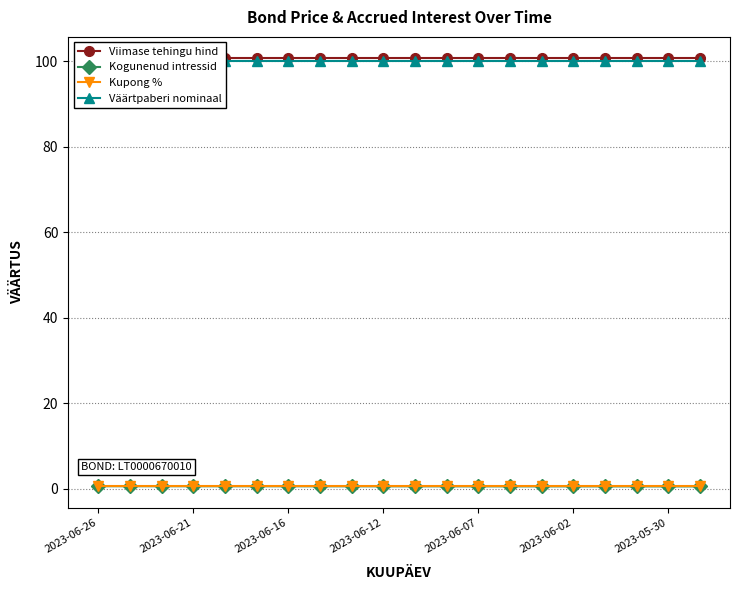

Read the Viimase tehingu hind value at 2023-06-16.

100.7